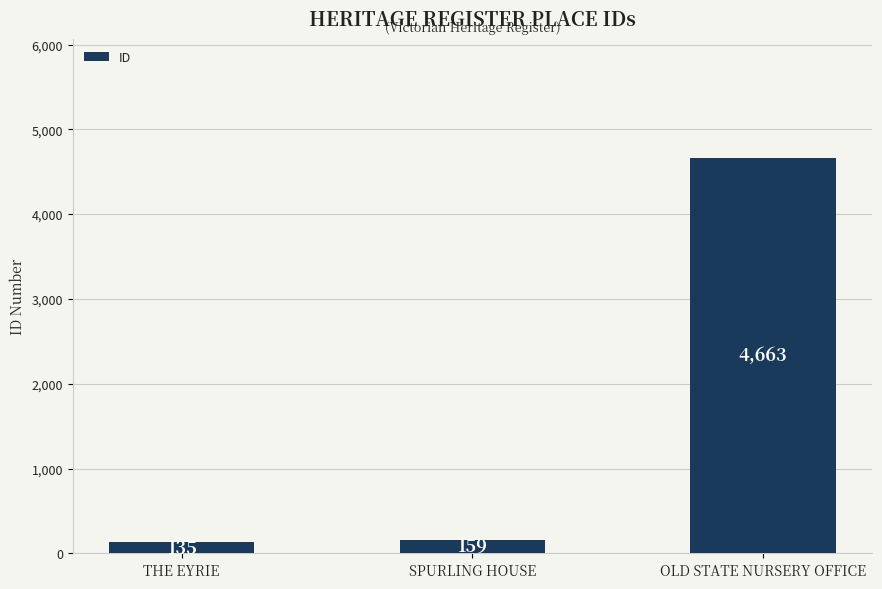

What is the greatest value displayed?

4663